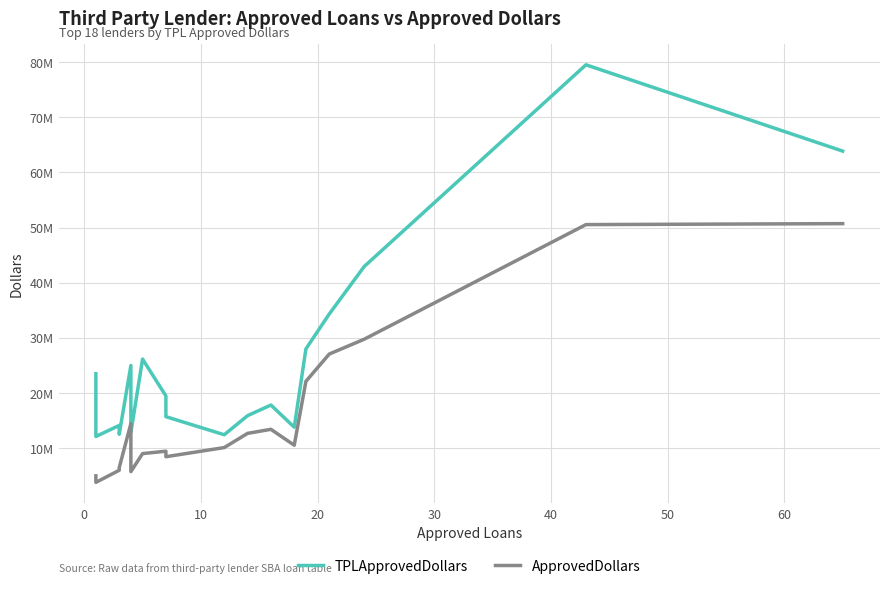

What is the difference between the highest and lowest values at 10?

8124000.0